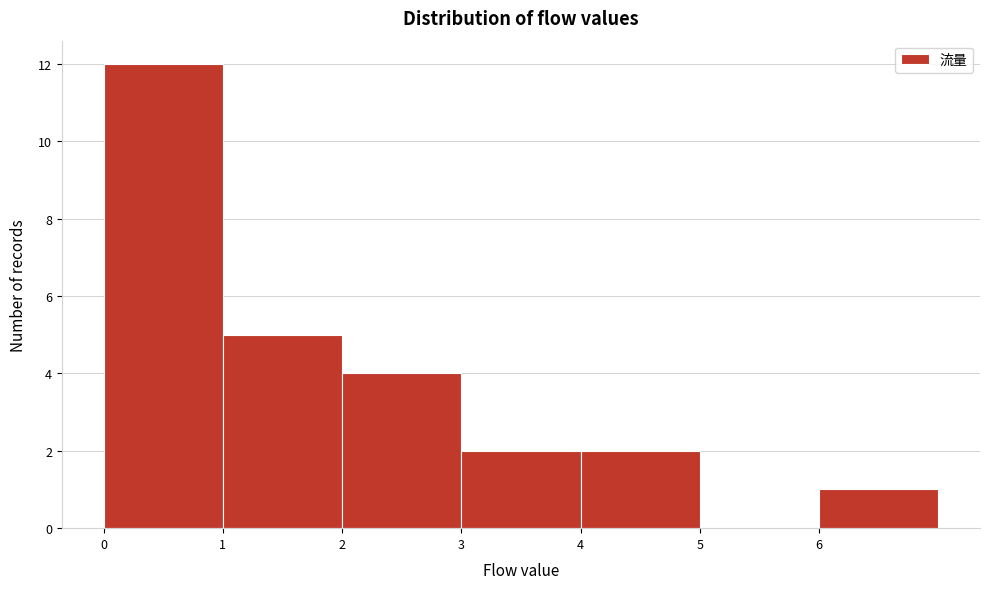

What is the height of the bar covering 6 to 7 on the x-axis? The values are not printed on the chart, so give them approximately, as read against the axis.

1